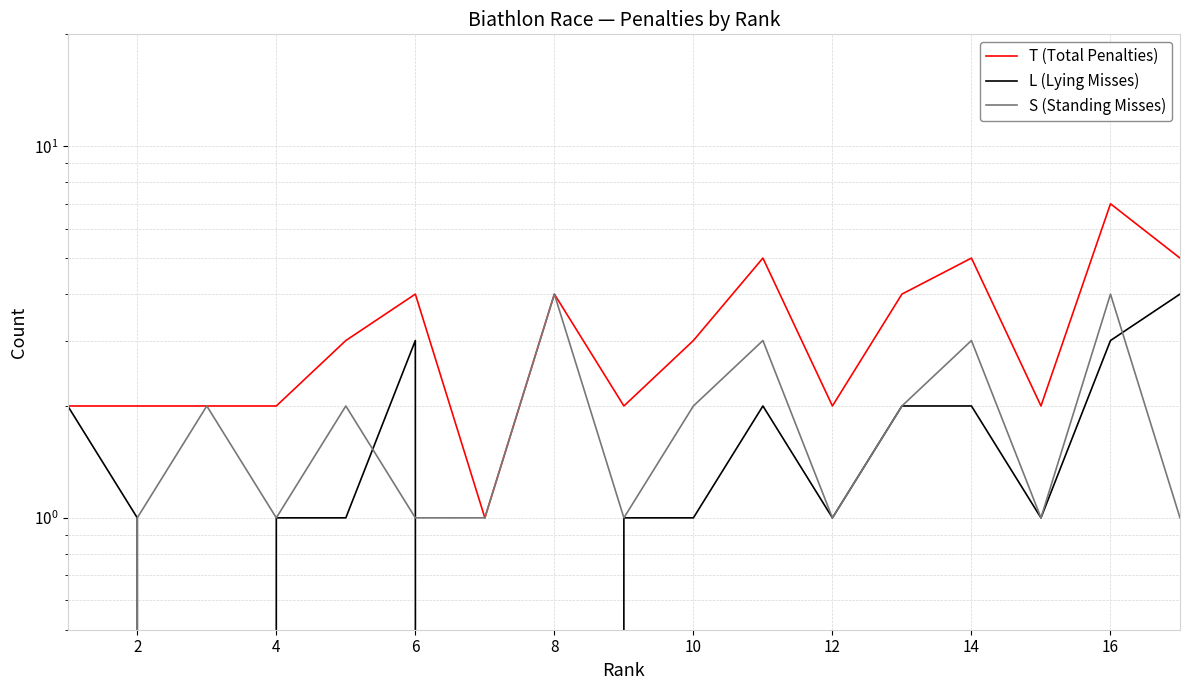

True or false: T (Total Penalties) and L (Lying Misses) cross at least once.

False